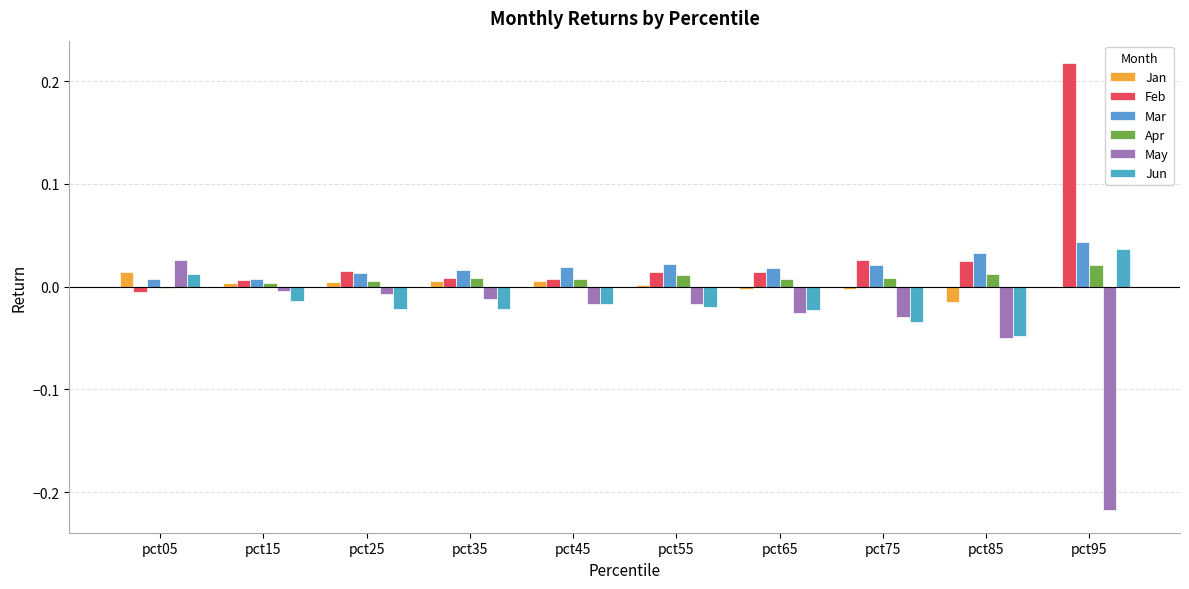

Which series has the widest spread of values?

May